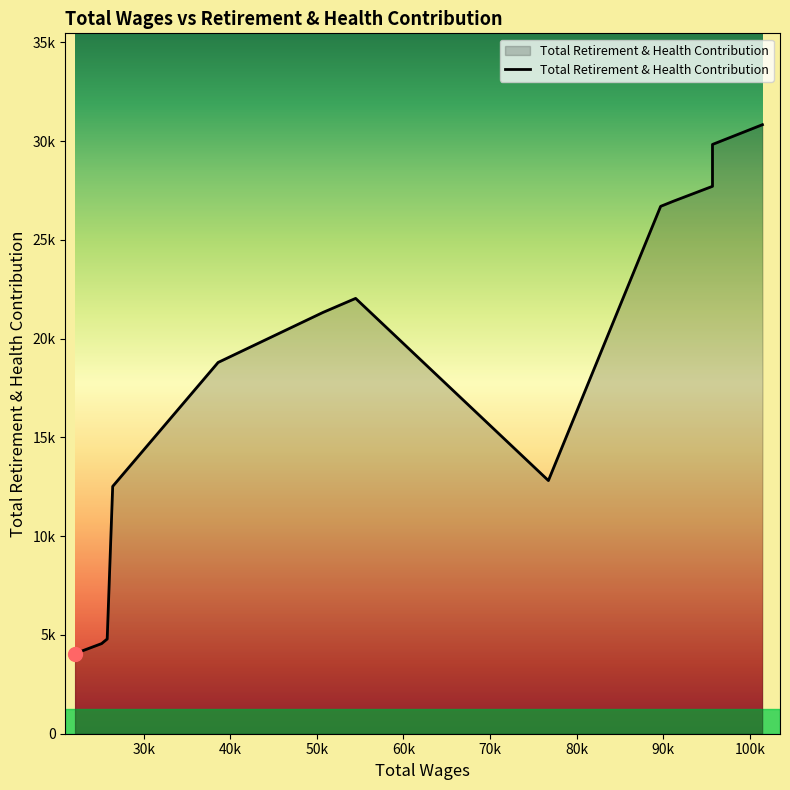

Read the value at 50712.0.

21331